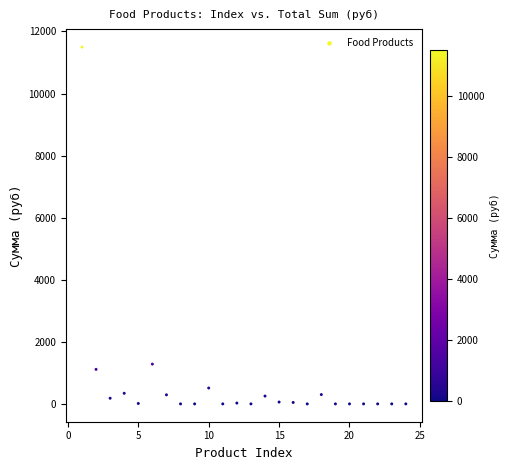

What Y value in the scatter plot is closest to 5748?

1281.6